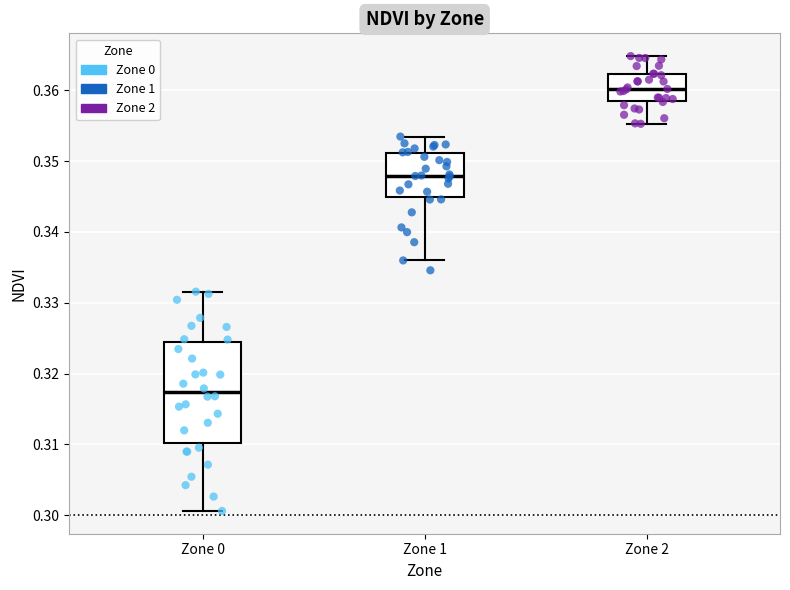

Where is the lower edge of the box for Zone 2 on the y-axis? The values are not printed on the chart, so give them approximately, as read against the axis.

0.358